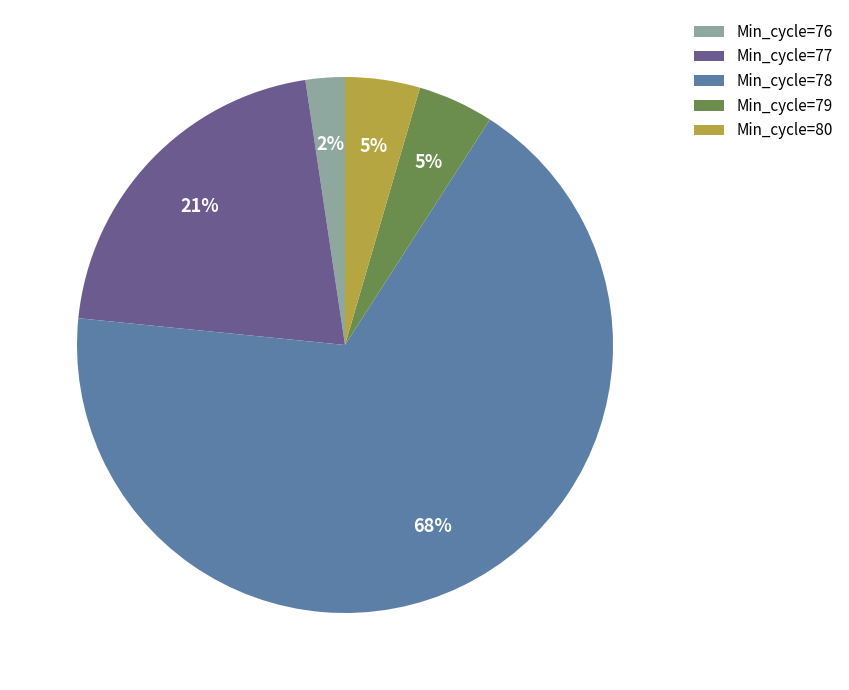

Is there any slice that represents more than half of the pie?

Yes